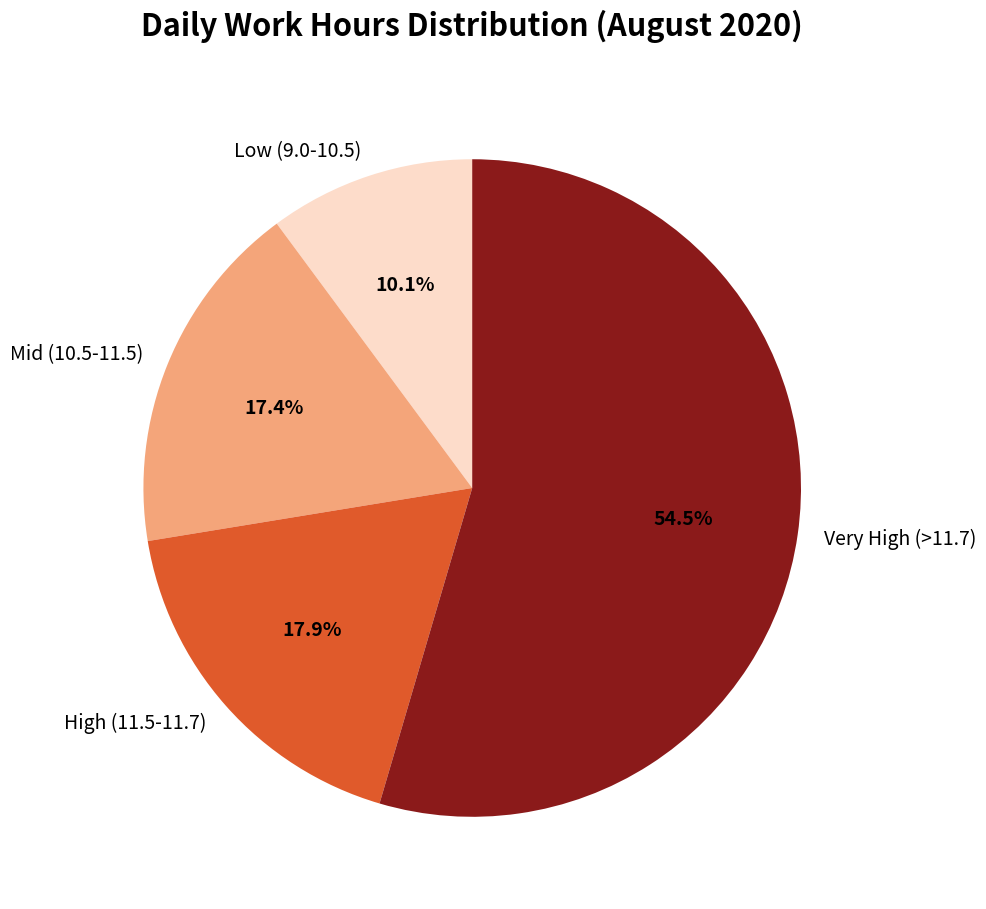

Does Very High (>11.7) account for over 50% of the chart?

Yes